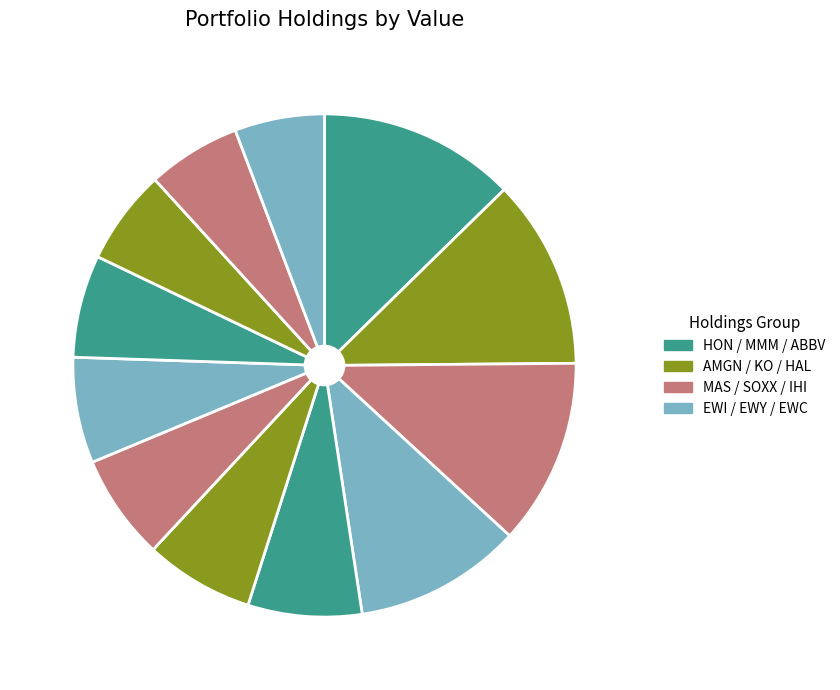

How many slices are in this pie chart?

12